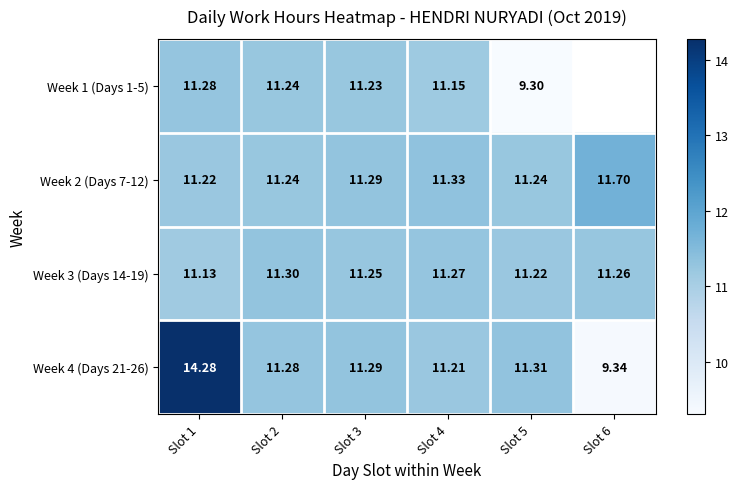

What is the difference between the Week 4 (Days 21-26) values at Slot 2 and Slot 1?

3.0